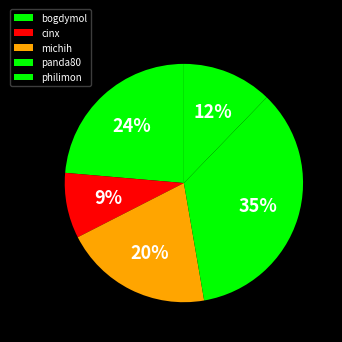

To the nearest percent, what percentage of the pie is michih?

20%